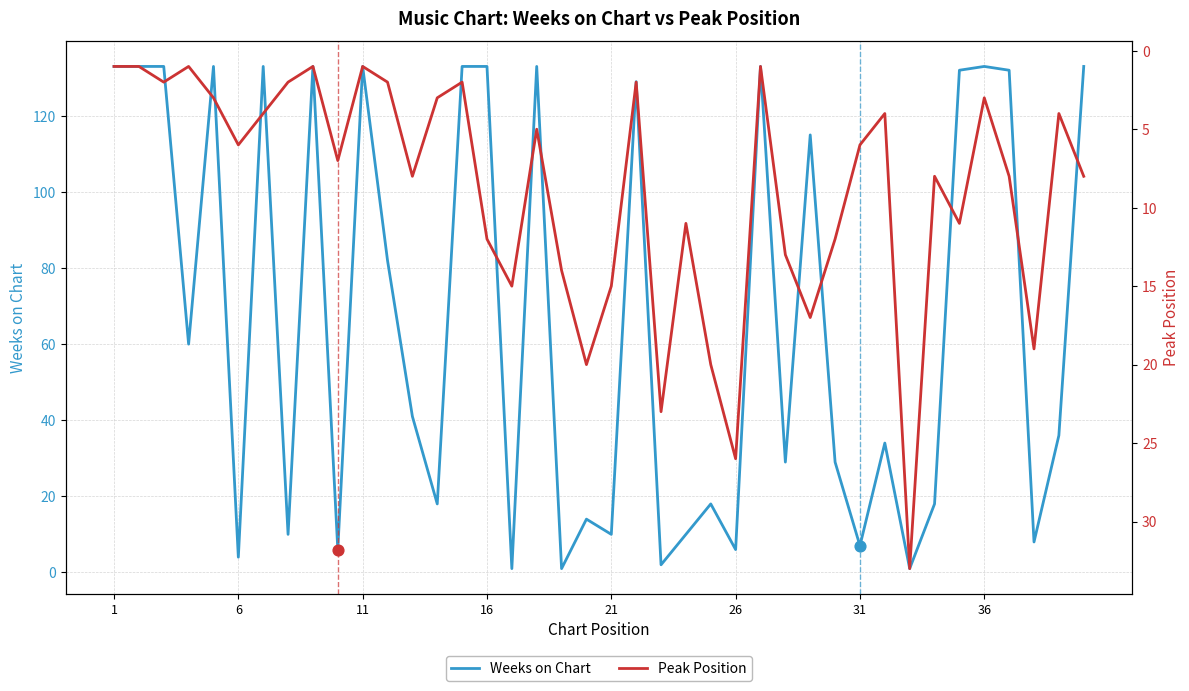

At how many categories does at least one series exceed 2?

40